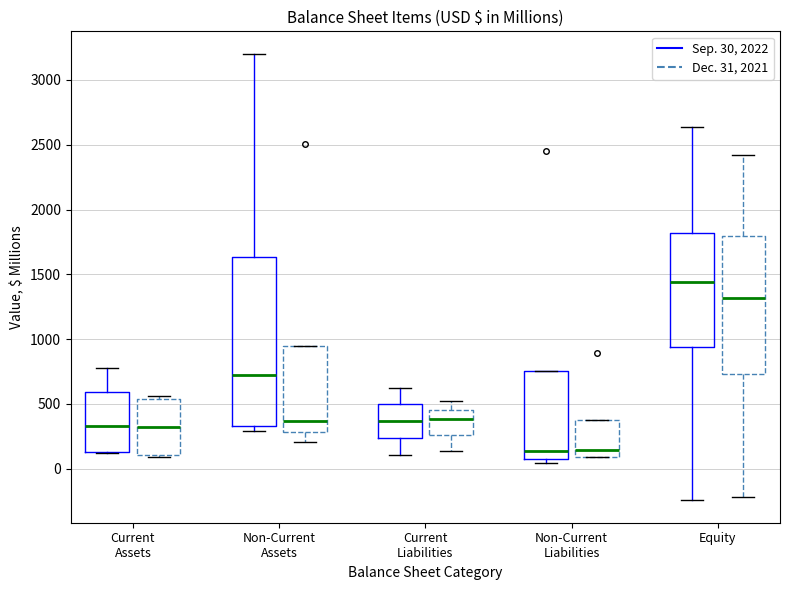

Reading left to right, read every box against the y-axis: the position of its median line, the range the box covers, and the ends of its whiskers. The values are not printed on the chart, so give them approximately, as read against the axis.

Current Assets (Sep. 30, 2022): median 350, box 150 to 600, whiskers 100 to 800
Current Assets (Dec. 31, 2021): median 300, box 100 to 550, whiskers 100 to 550 (just above the box's upper edge)
Non-Current Assets (Sep. 30, 2022): median 700, box 350 to 1650, whiskers 300 to 3200
Non-Current Assets (Dec. 31, 2021): median 350, box 300 to 950, whiskers 200 to 950
Current Liabilities (Sep. 30, 2022): median 350, box 250 to 500, whiskers 100 to 650
Current Liabilities (Dec. 31, 2021): median 400, box 250 to 450, whiskers 150 to 550
Non-Current Liabilities (Sep. 30, 2022): median 150, box 100 to 750, whiskers 50 to 750
Non-Current Liabilities (Dec. 31, 2021): median 150, box 100 to 400, whiskers 100 to 400
Equity (Sep. 30, 2022): median 1450, box 950 to 1800, whiskers -250 to 2650
Equity (Dec. 31, 2021): median 1300, box 750 to 1800, whiskers -200 to 2400